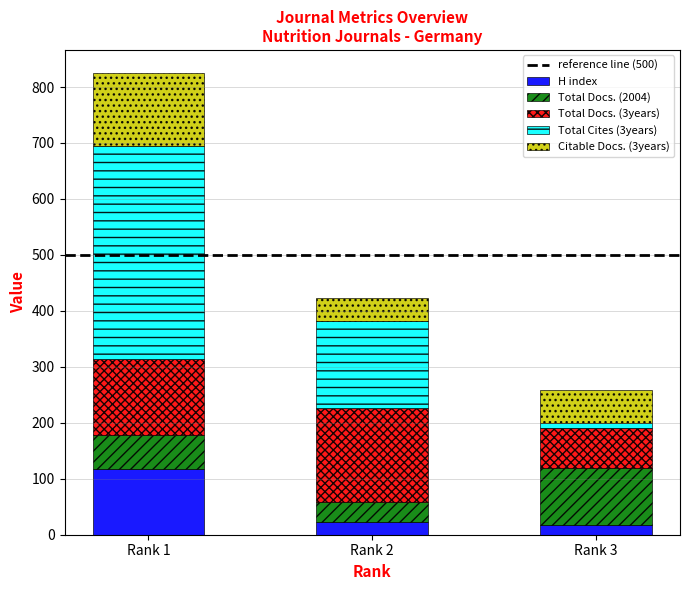

Does the chart contain stacked bars?

Yes